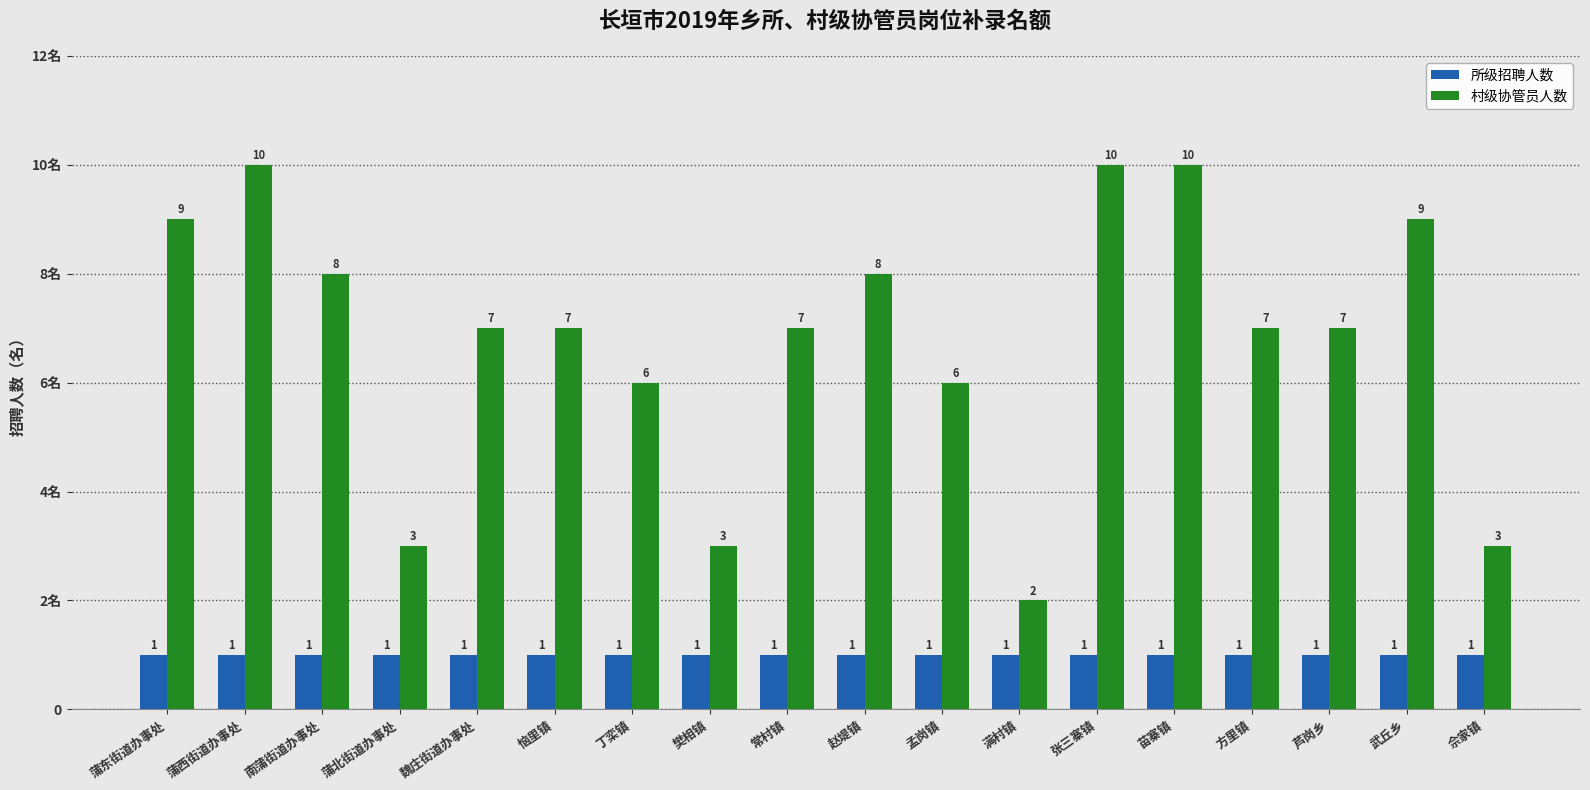

Reading left to right, extract all data points from this chart.

所级招聘人数: 1	1	1	1	1	1	1	1	1	1	1	1	1	1	1	1	1	1
村级协管员人数: 9	10	8	3	7	7	6	3	7	8	6	2	10	10	7	7	9	3